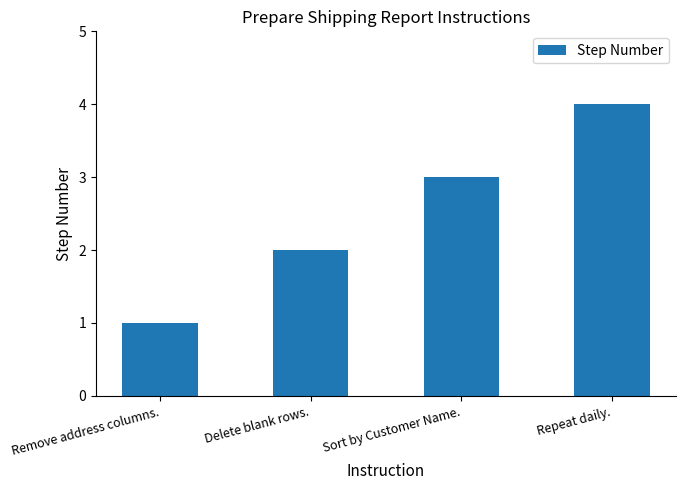

What position from the right is Delete blank rows.?

3